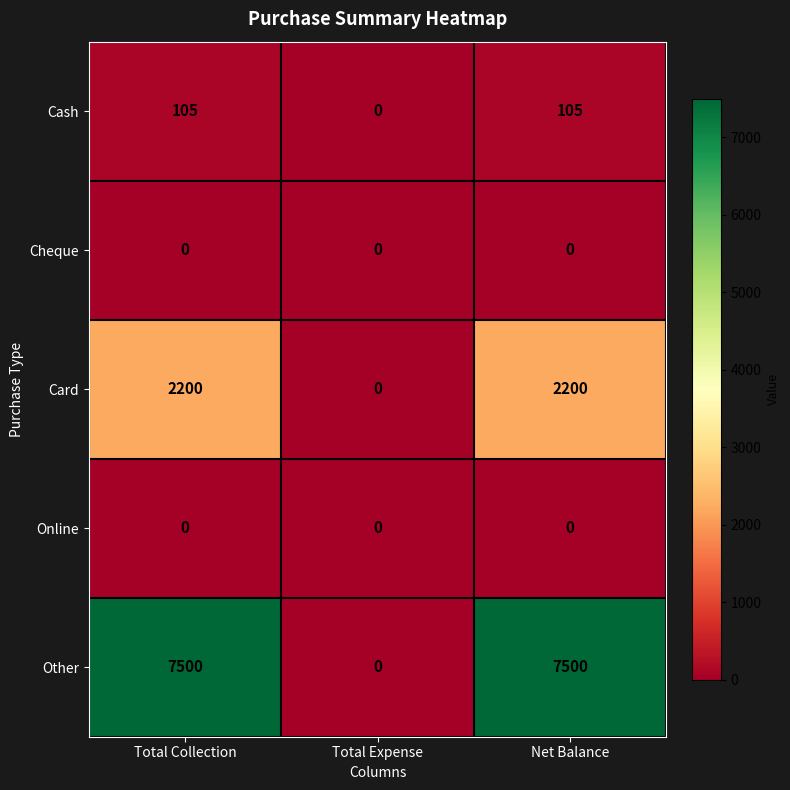

Which series has the widest spread of values?

Other